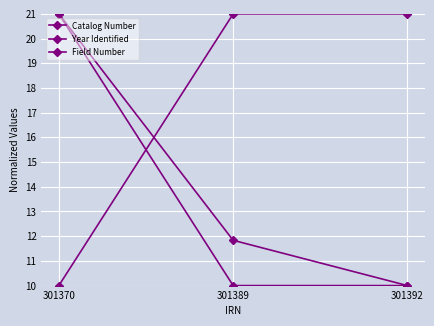

Reading left to right, list all the values displayed in this chart.

Catalog Number: 301370=21.0	301389=10.0	301392=10.0
Year Identified: 301370=21.0	301389=11.8	301392=10.0
Field Number: 301370=10.0	301389=21.0	301392=21.0